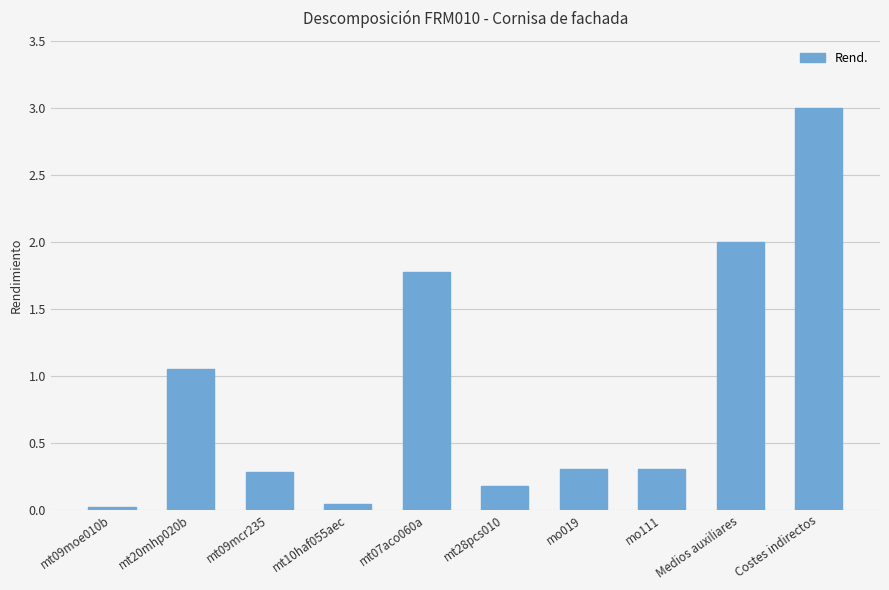

What is the difference between the maximum and second lowest values?

3.0